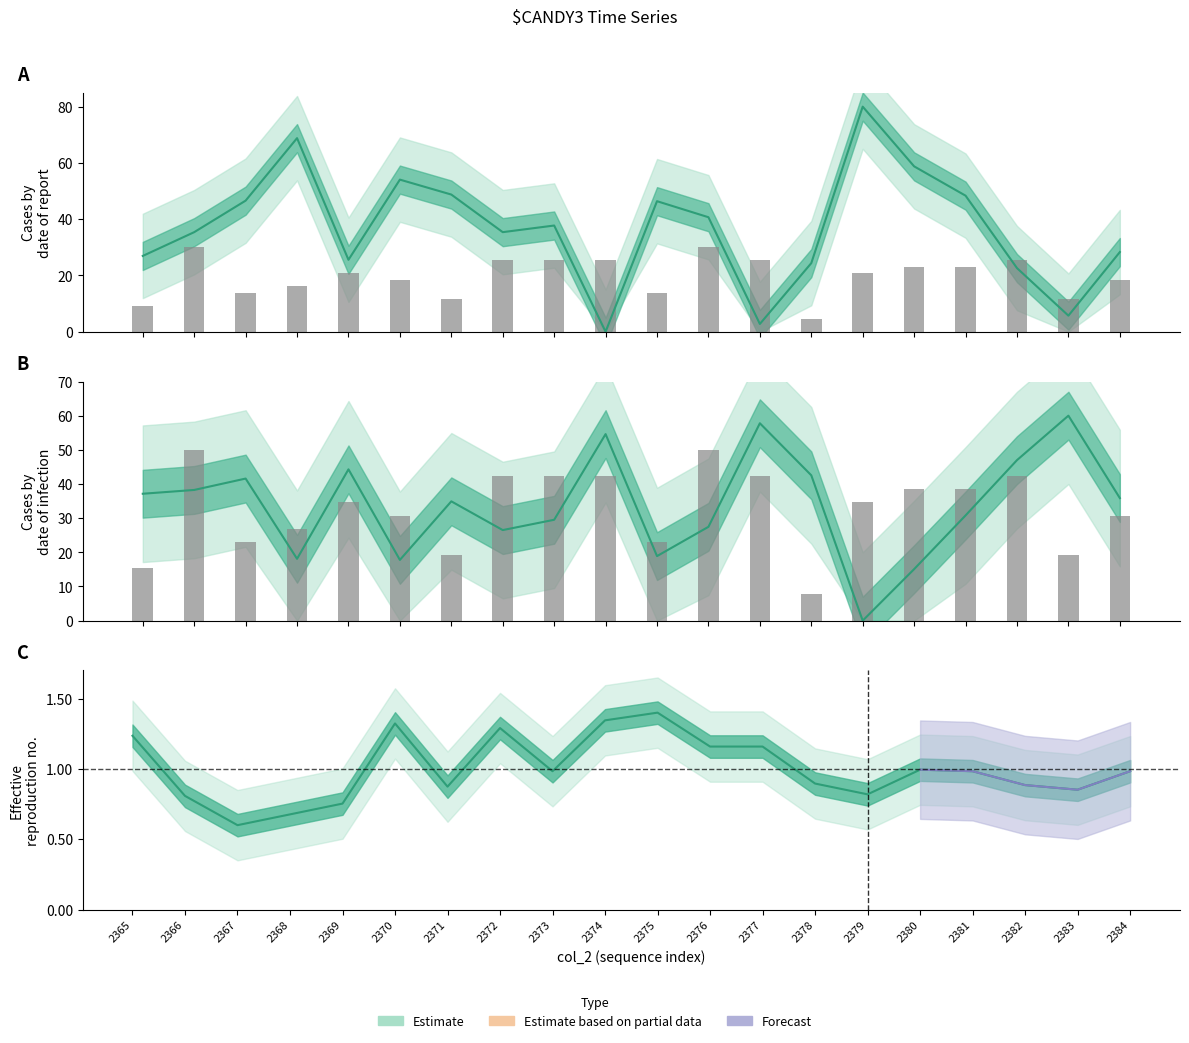

At which label does col_4 reach its peak?

2379